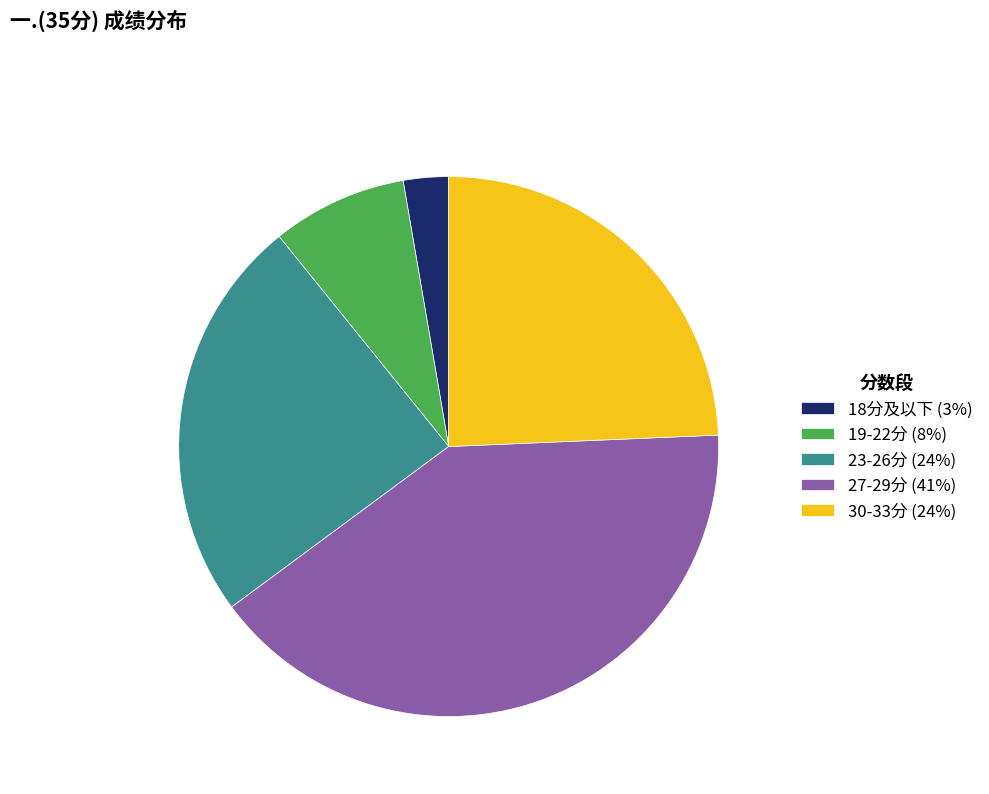

Is there any slice that represents more than half of the pie?

No